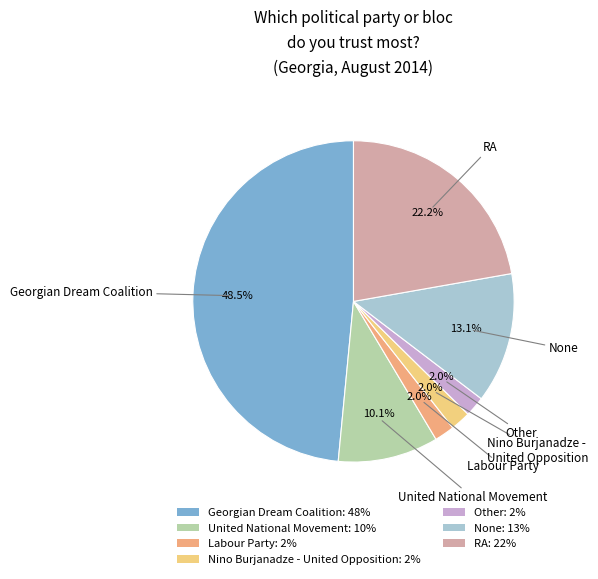

Count the number of slices in the pie.

7